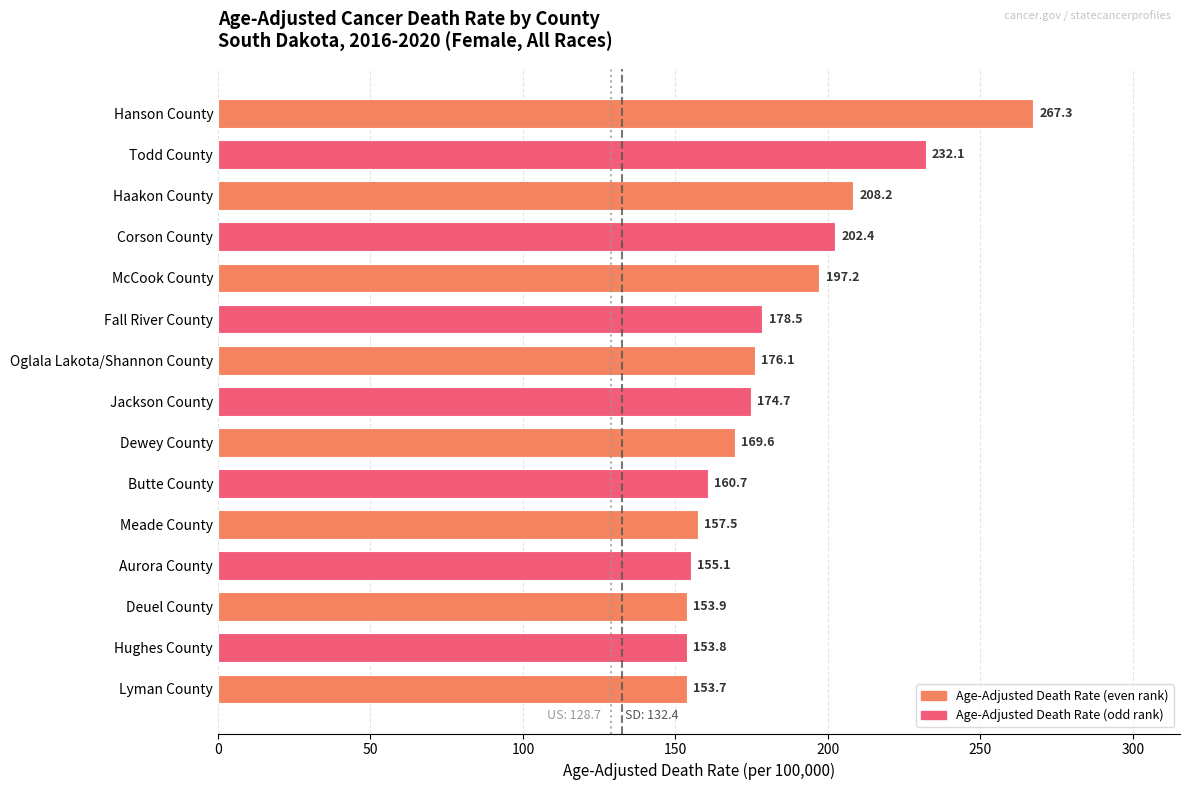

Rank the categories by value from highest to lowest.

Hanson County, Todd County, Haakon County, Corson County, McCook County, Fall River County, Oglala Lakota/Shannon County, Jackson County, Dewey County, Butte County, Meade County, Aurora County, Deuel County, Hughes County, Lyman County